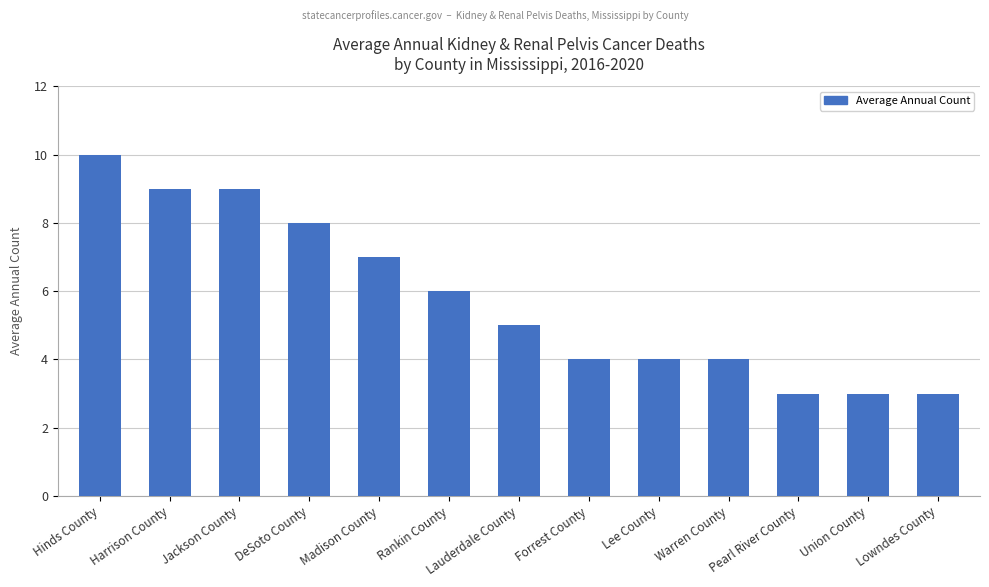

Count the number of data series in this chart.

1